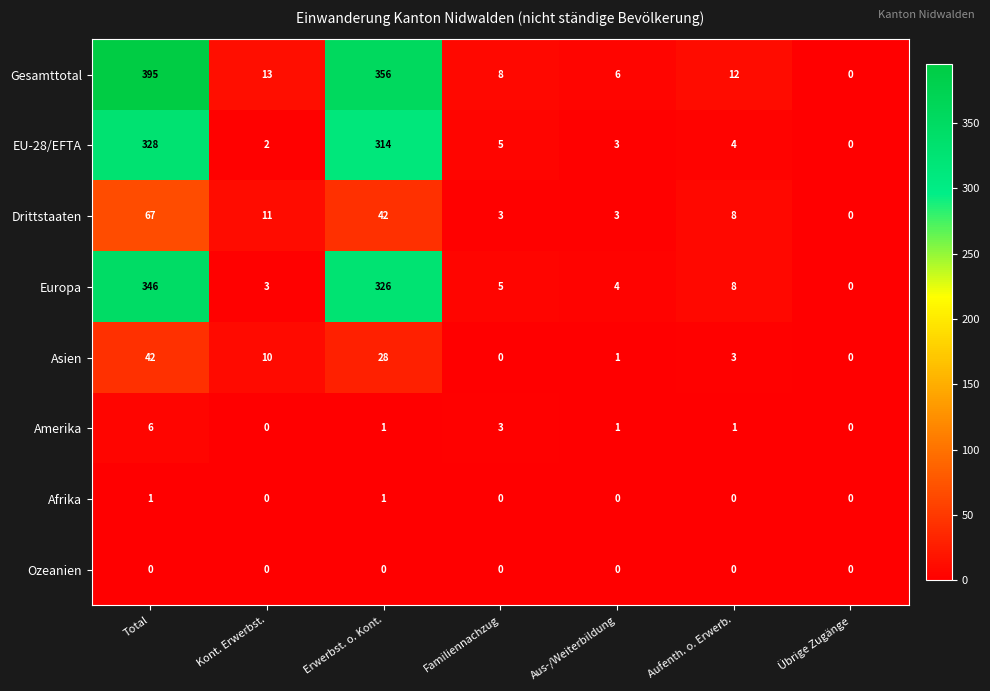

What is the difference between the Gesamttotal values at Aufenth. o. Erwerb. and Erwerbst. o. Kont.?

344